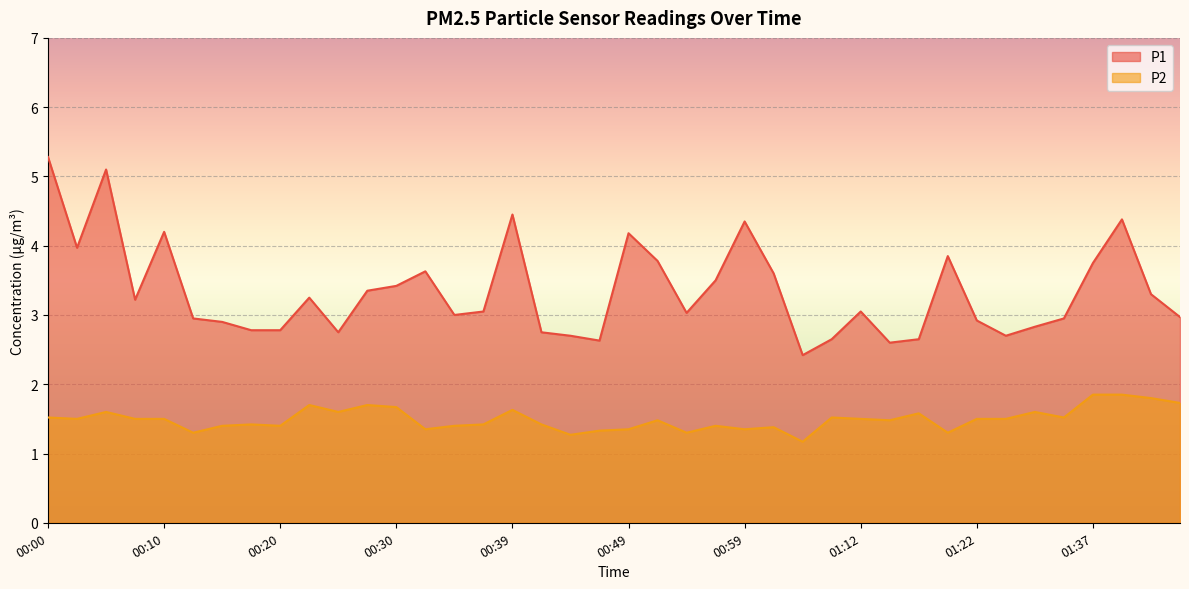

What is the label of the 26th point from the right?

00:35